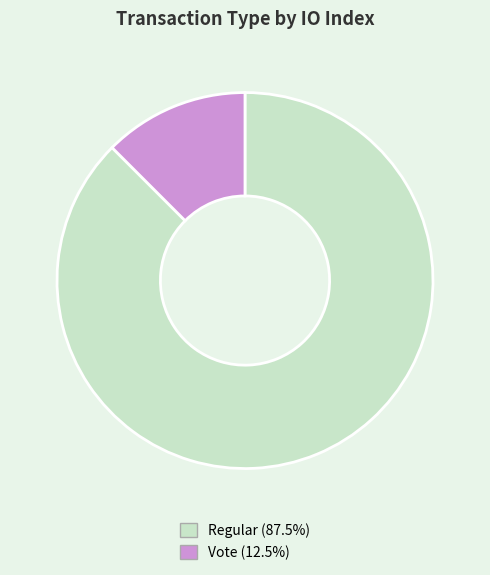

Count the number of slices in the pie.

2